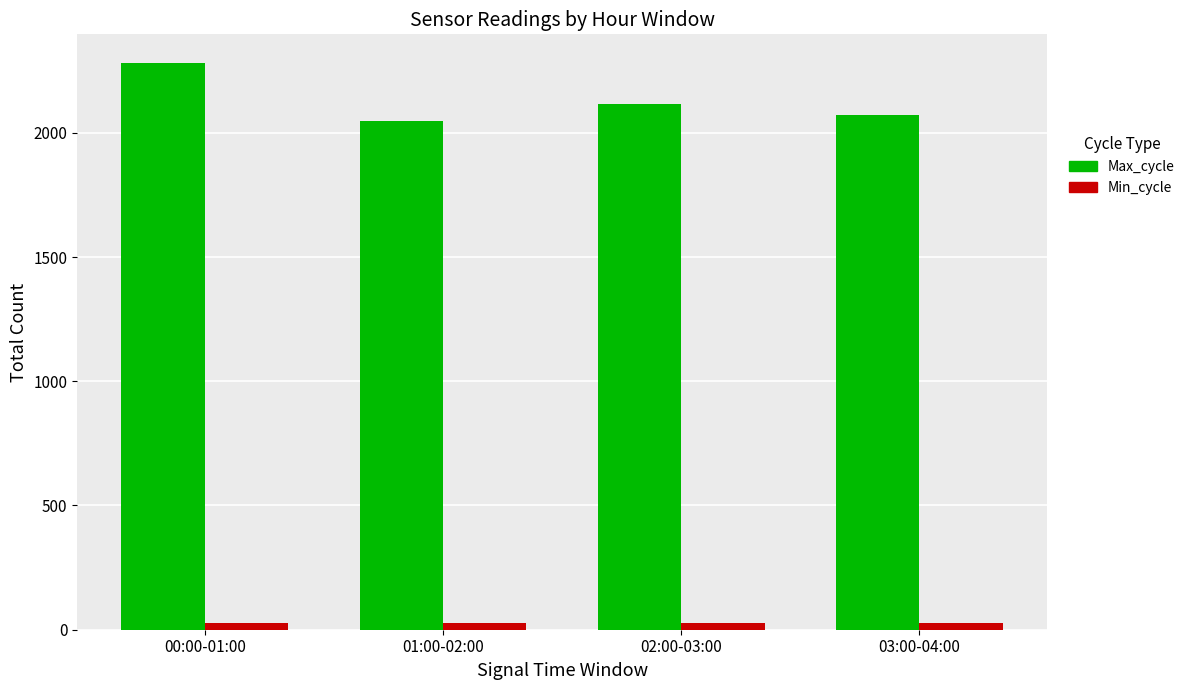

True or false: Max_cycle has a value of 647.3 at 03:00-04:00.

False